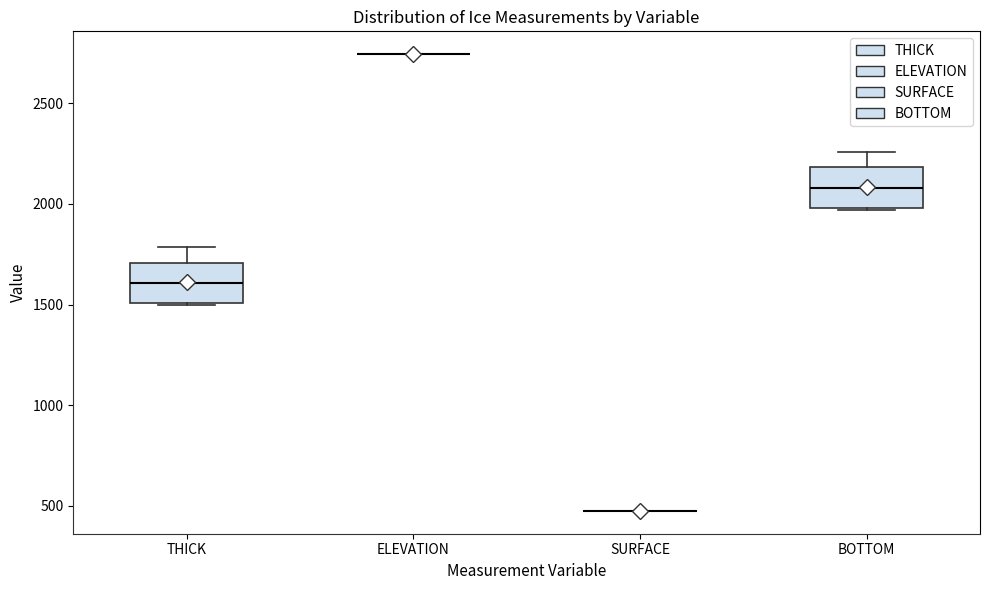

Where does the upper whisker of the box for BOTTOM end on the y-axis? The values are not printed on the chart, so give them approximately, as read against the axis.

2250